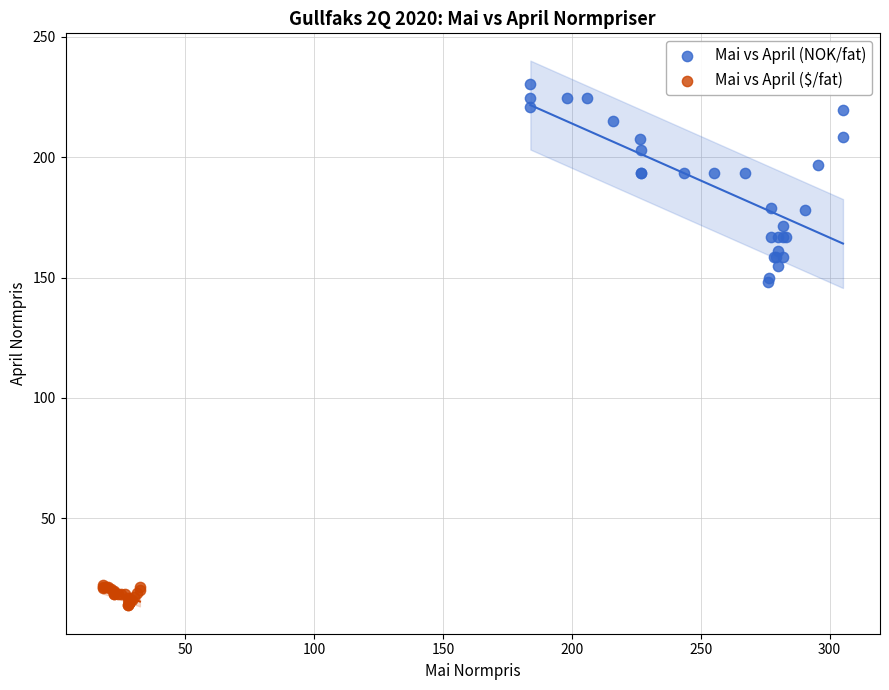

Which series contains the highest Y value?

Mai vs April (NOK/fat)